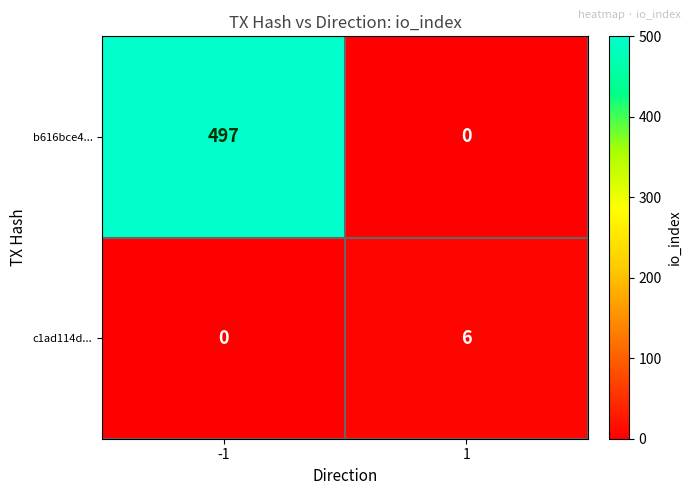

What is the total value across all series at -1?

497